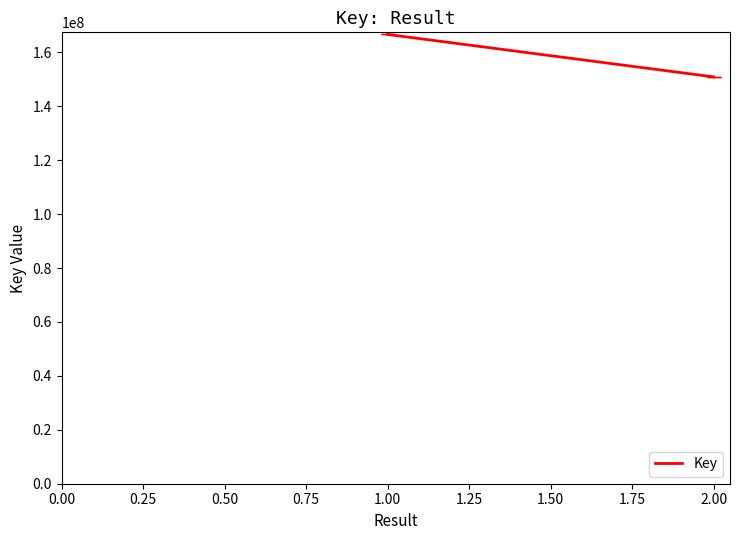

What is the average value?

158786076